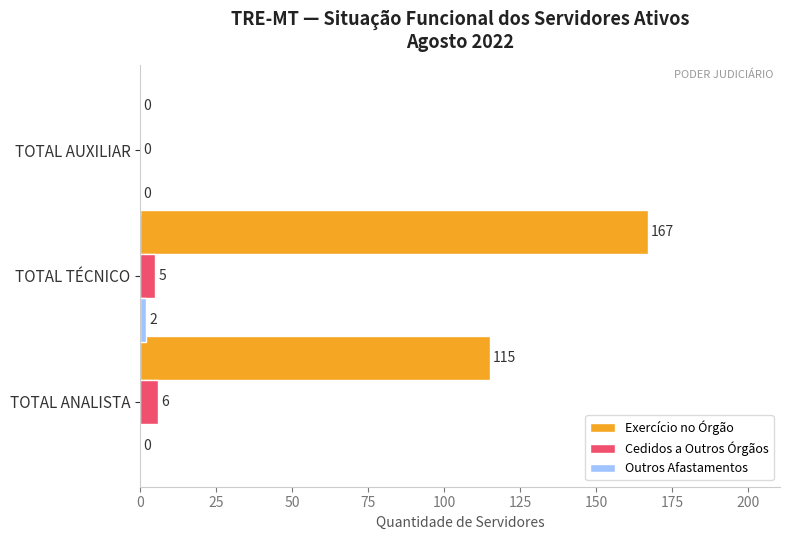

The value of Exercício no Órgão at TOTAL TÉCNICO is 167. True or false?

True